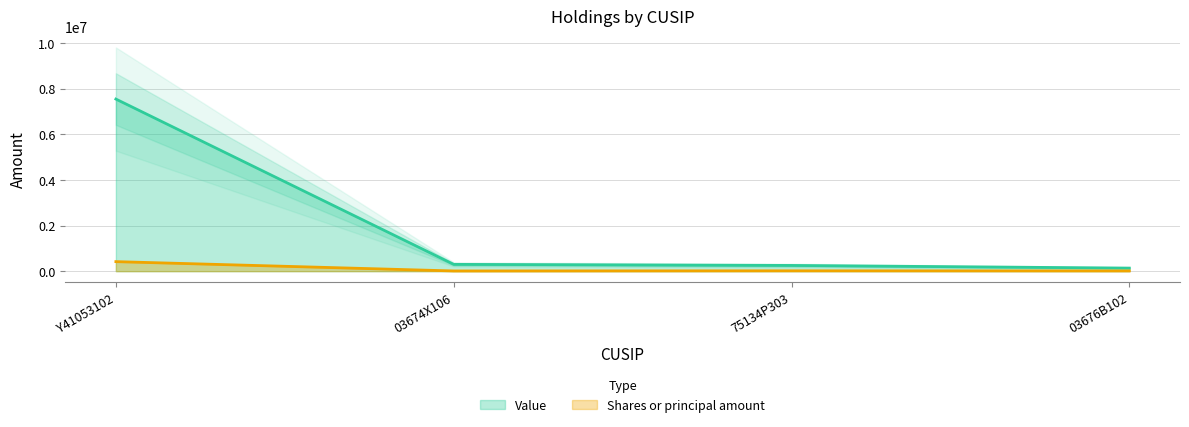

What is the spread (max minus min) of values at Y41053102?

7133360